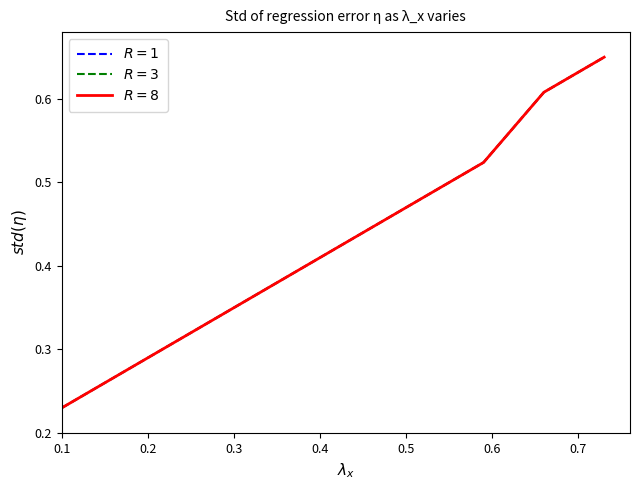

What is the value of the $R=1$ point at the 3rd from the left?

0.3